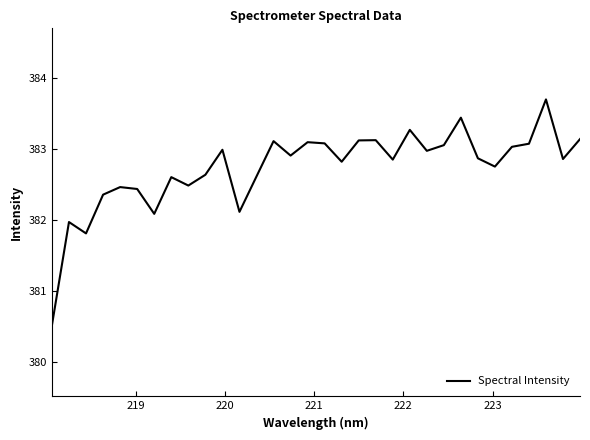

What is the minimum value shown in the chart?

380.5